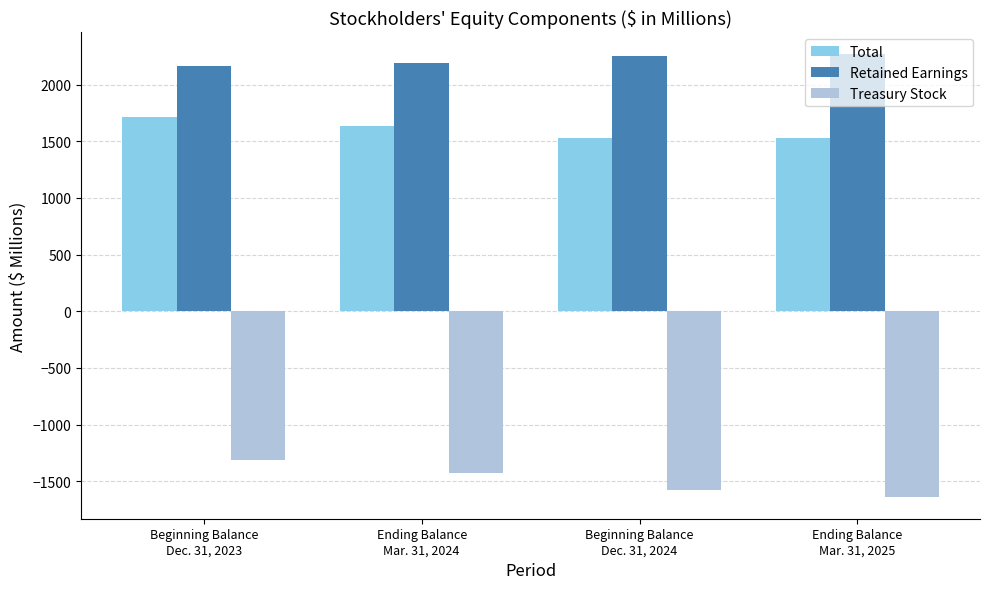

What position from the right is Beginning Balance
Dec. 31, 2024?

2